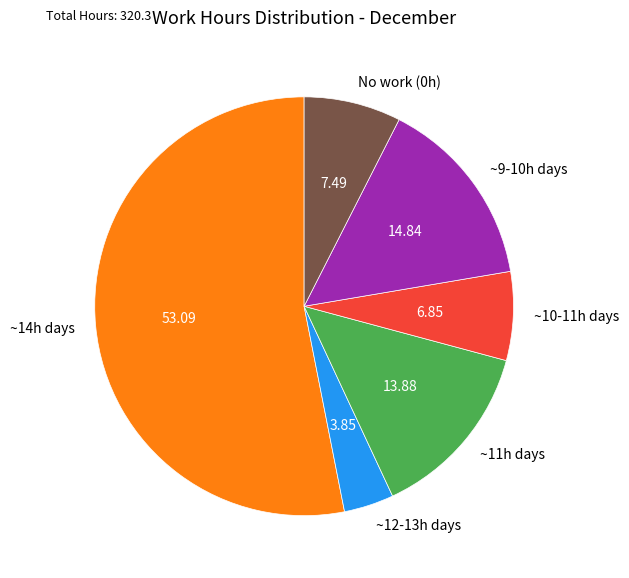

Is there any slice that represents more than half of the pie?

Yes